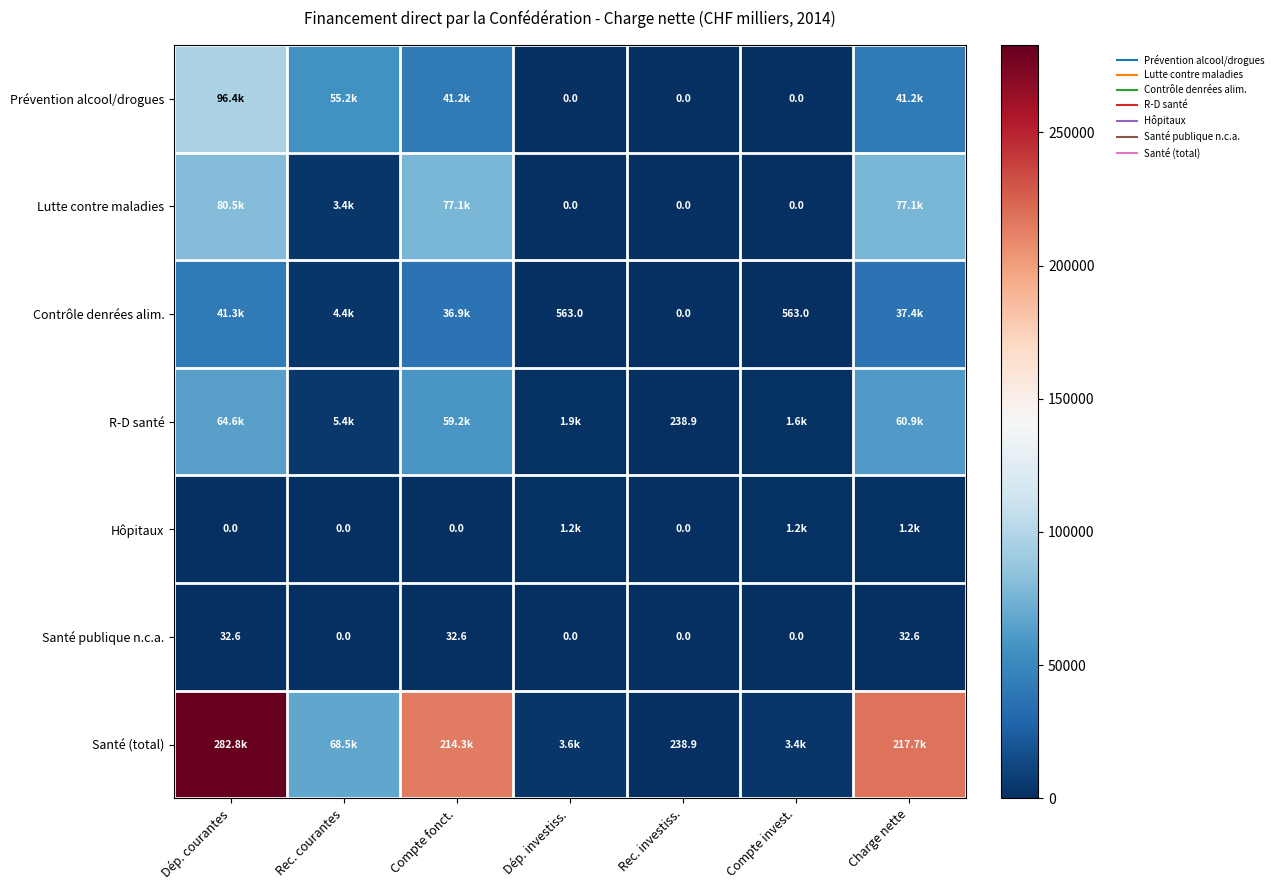

What is the difference between the second highest and minimum values in the Lutte contre maladies series?

77056.9